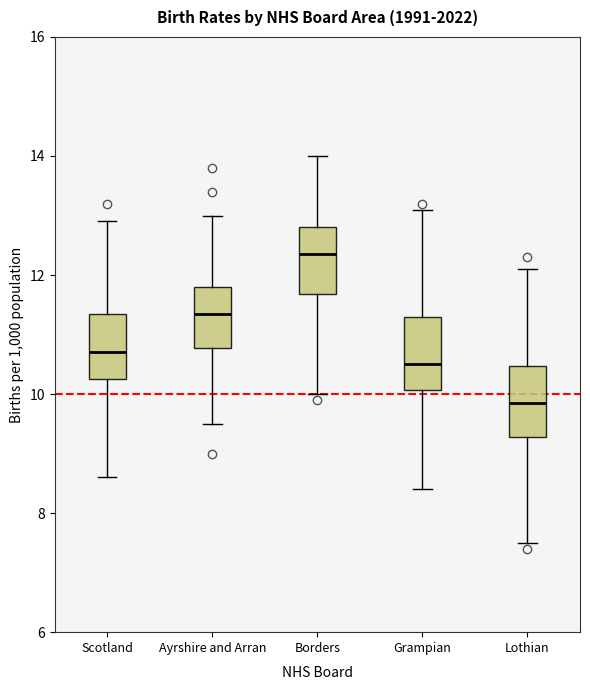

Which box has the highest median line?

Borders